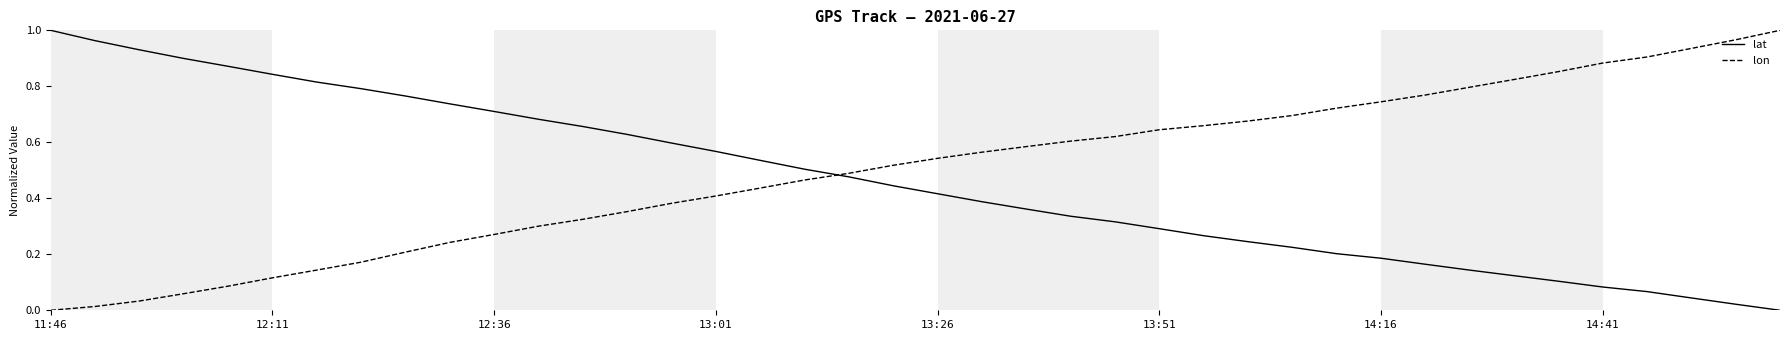

List the series in order of their overall mean, highest first.

lon, lat